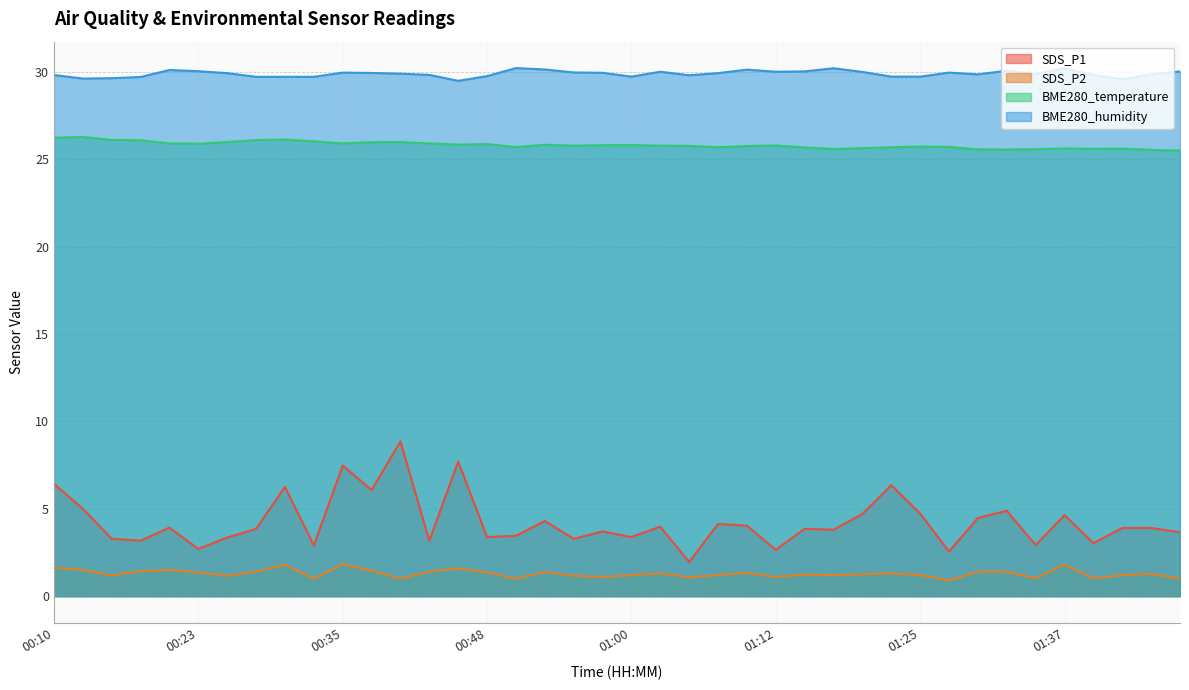

True or false: SDS_P2 has a value of 1.5 at 00:20.

True